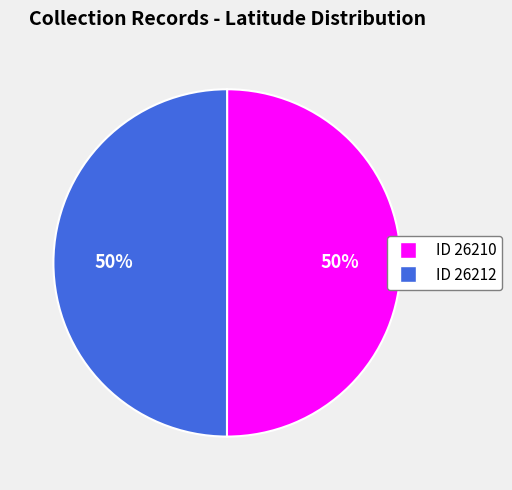

To the nearest percent, what is the average slice percentage?

50%